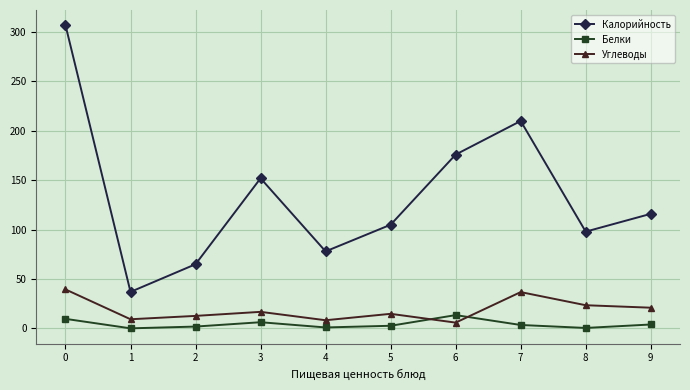

List the series in order of their peak value, highest first.

Калорийность, Углеводы, Белки